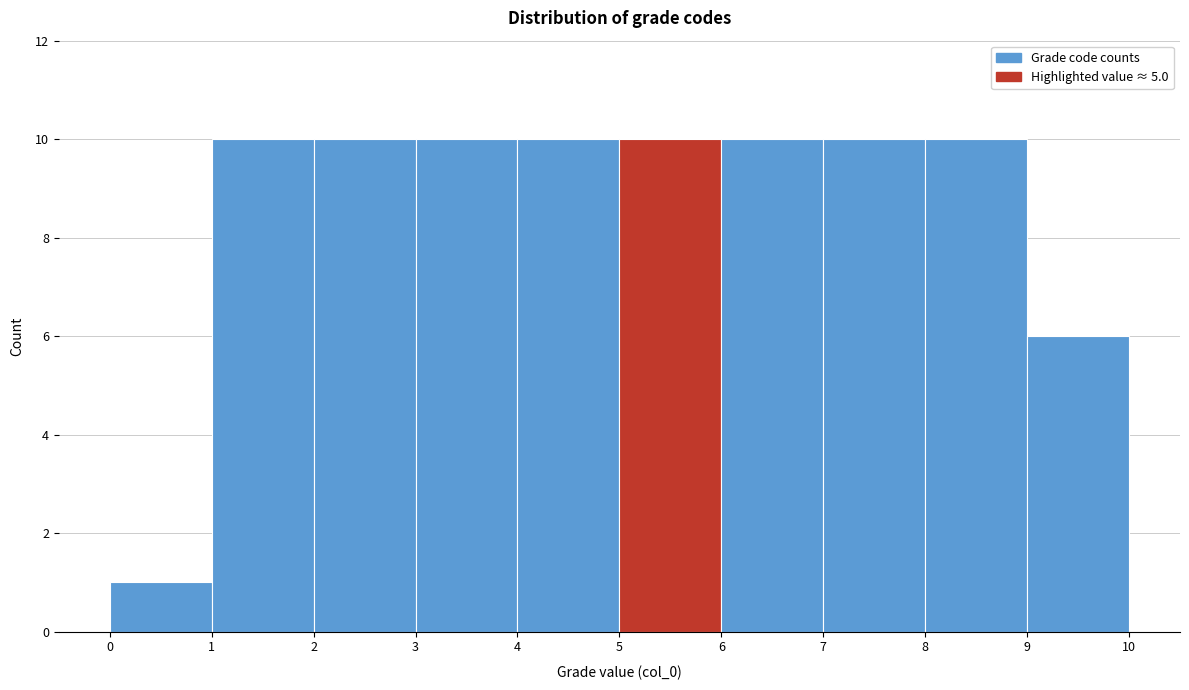

How tall is the bar that spans 7 to 8 on the x-axis? The values are not printed on the chart, so give them approximately, as read against the axis.

10